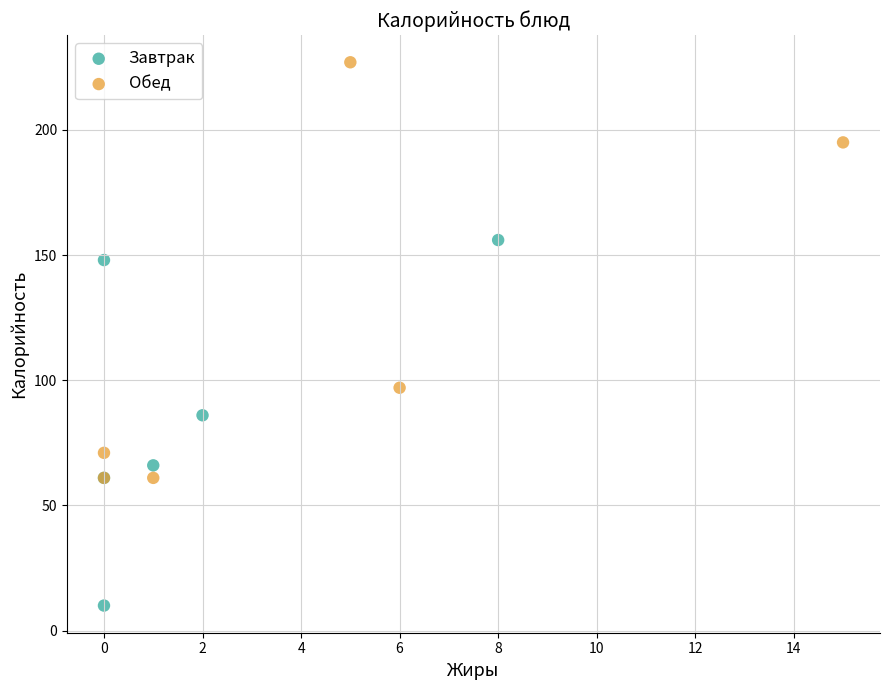

Which series contains the highest Y value?

Обед